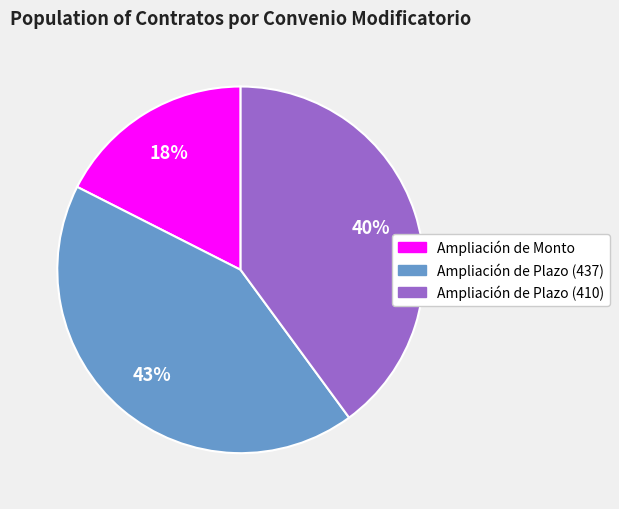

Is there a majority slice in this chart?

No